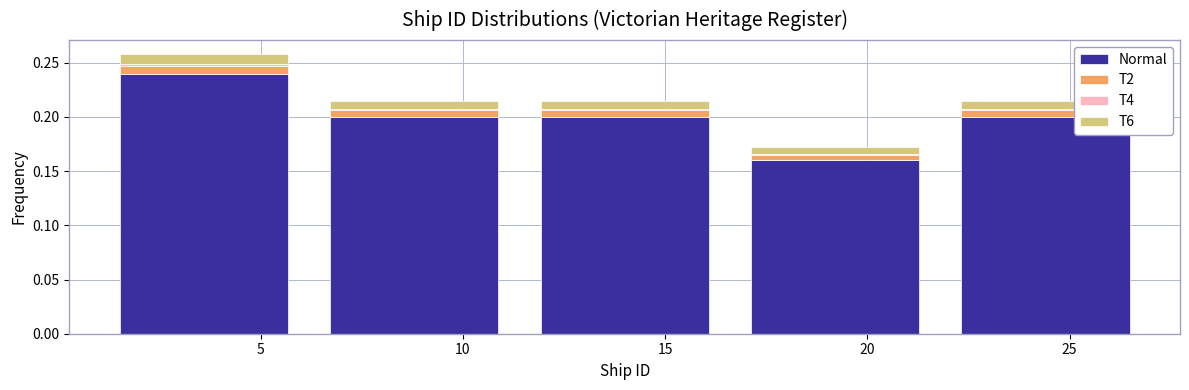

Reading left to right, transcribe this chart: for each stacked bar, give the range it covers on the x-axis and its total height. Neither the bar edges nor the heights are printed on the chart, so give them approximately, as read against the axes.

1.0 to 6.2: 0.260
6.2 to 11.4: 0.215
11.4 to 16.6: 0.215
16.6 to 21.8: 0.170
21.8 to 27.0: 0.215